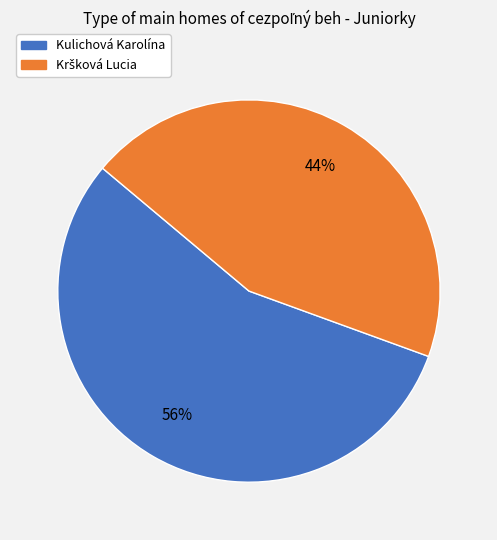

To the nearest percent, what is the average slice percentage?

50%